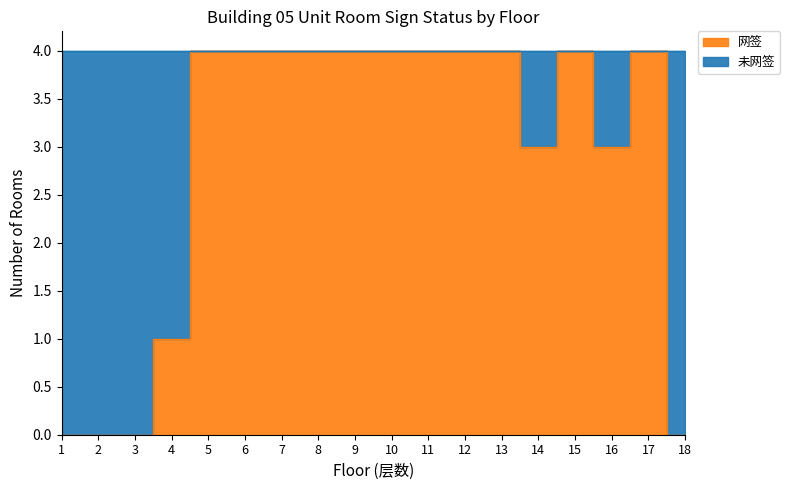

True or false: the data shows 4 at 7.

True